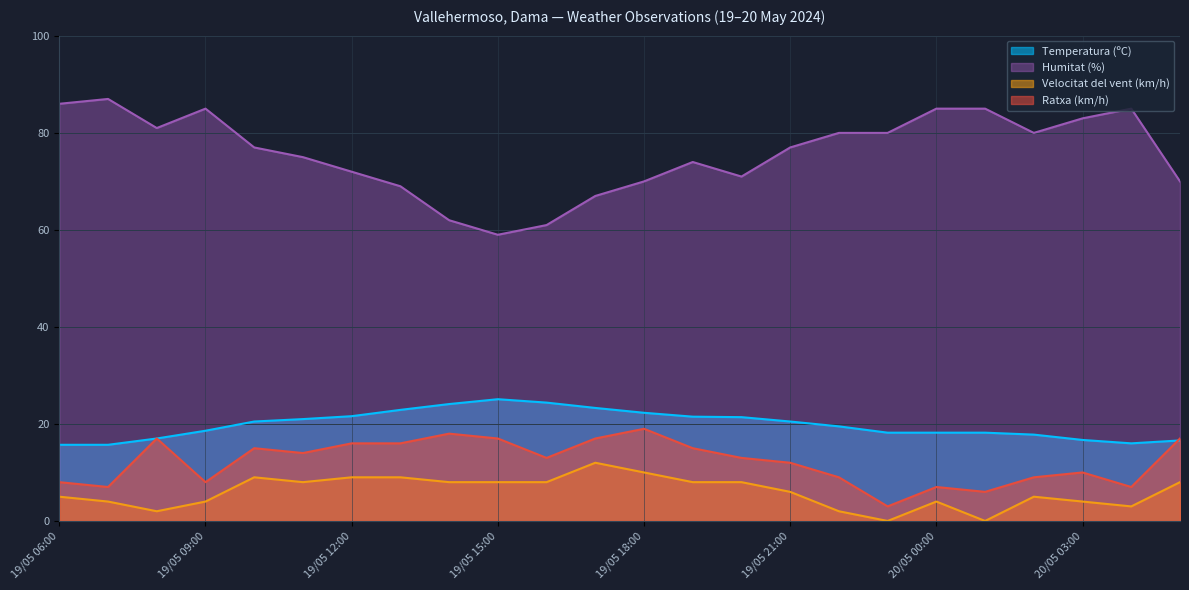

Which category has the highest value in the Ratxa (km/h) series?

19/05 18:00